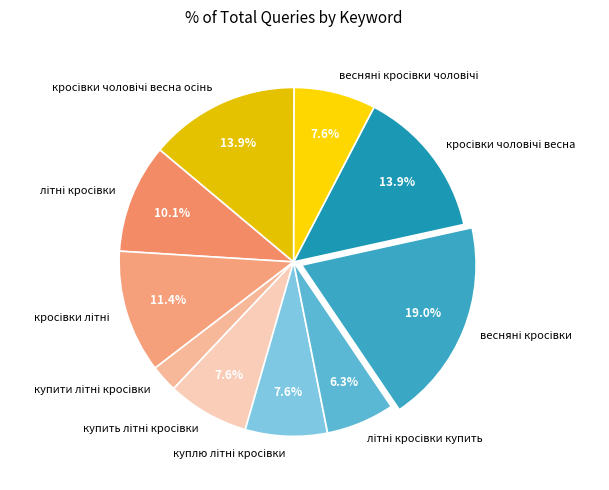

Is there a majority slice in this chart?

No